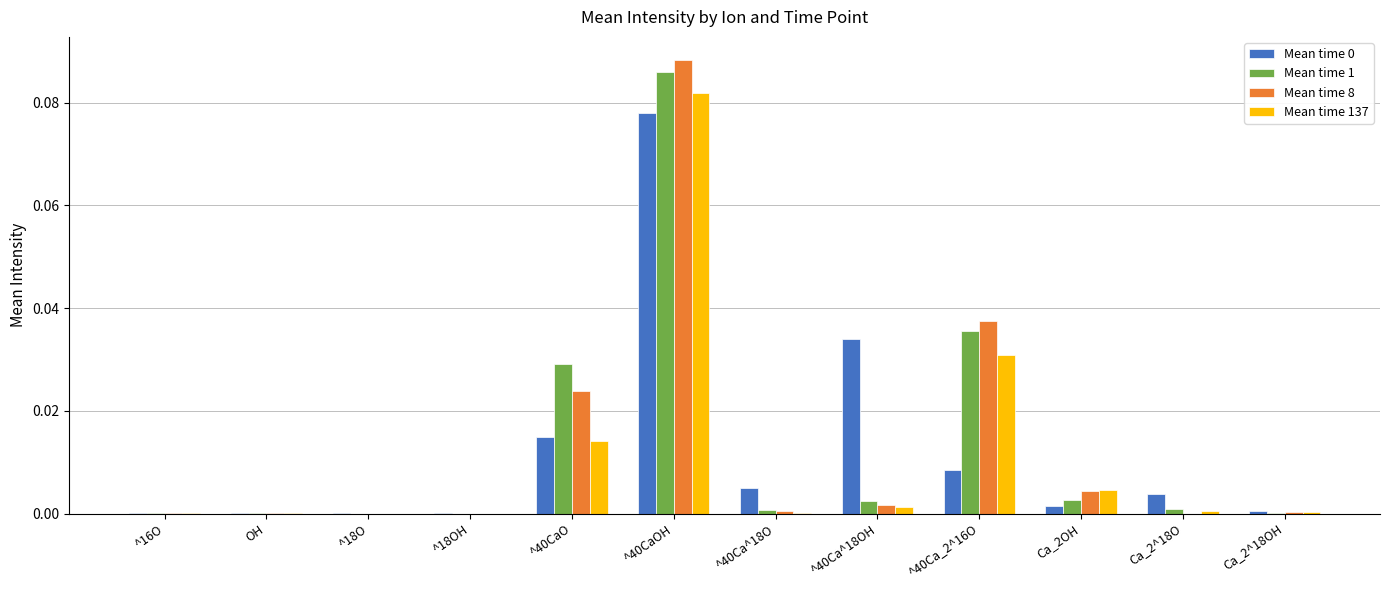

Are the bars grouped side by side (vs. stacked)?

Yes